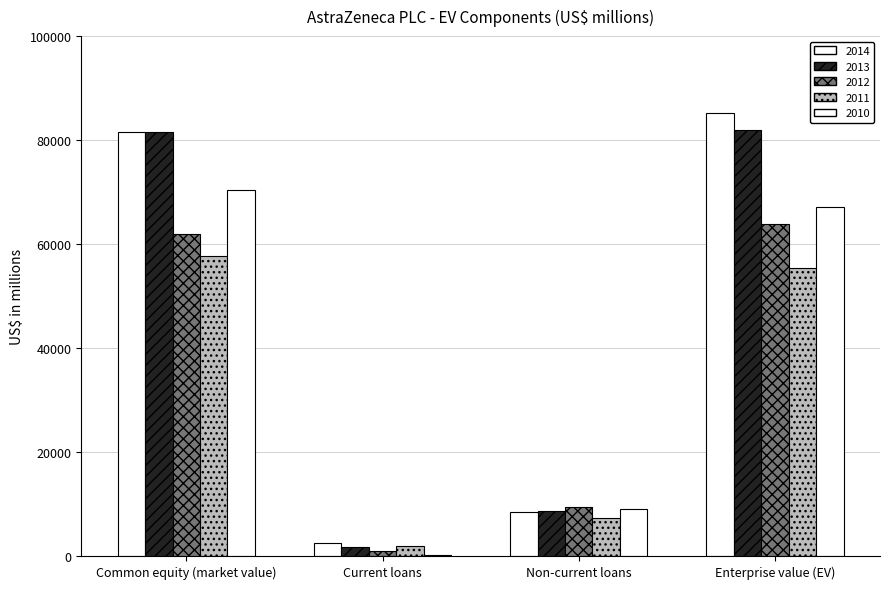

What is the value of the 2012 bar at the 1st from the left?

61865